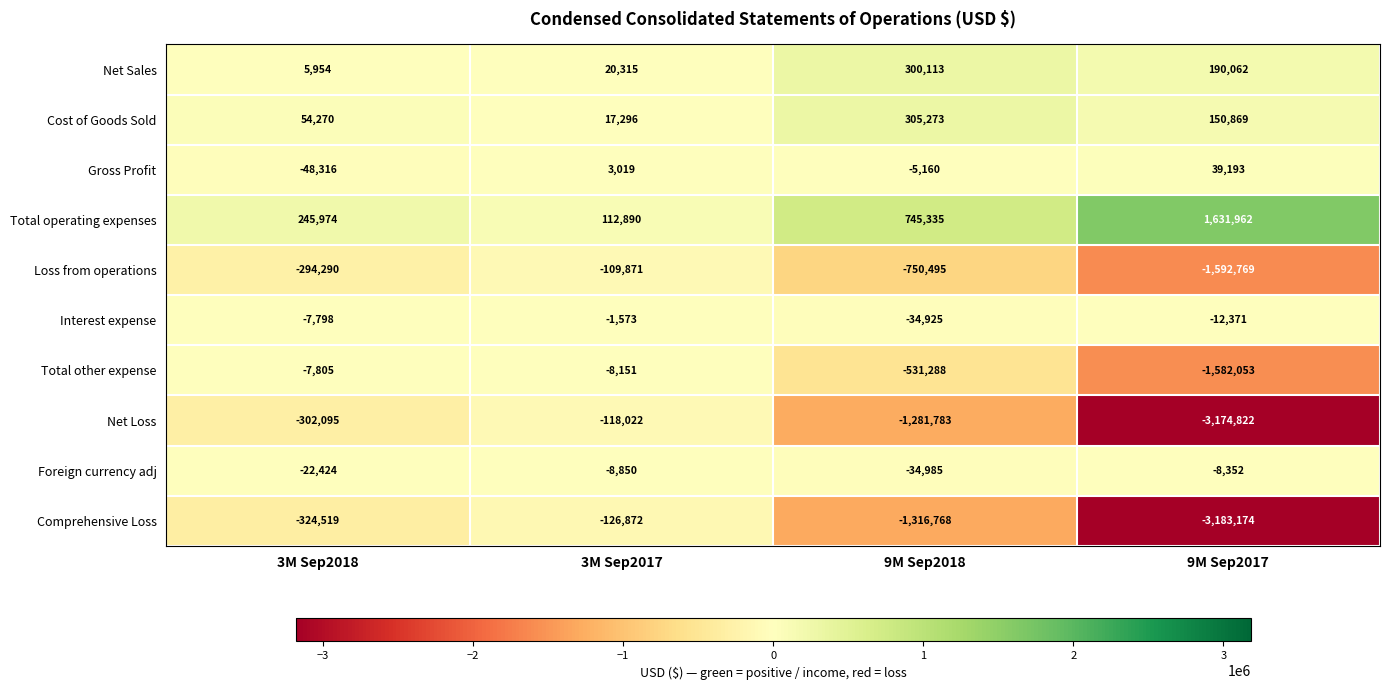

Which series has the largest total across all categories?

Total operating expenses